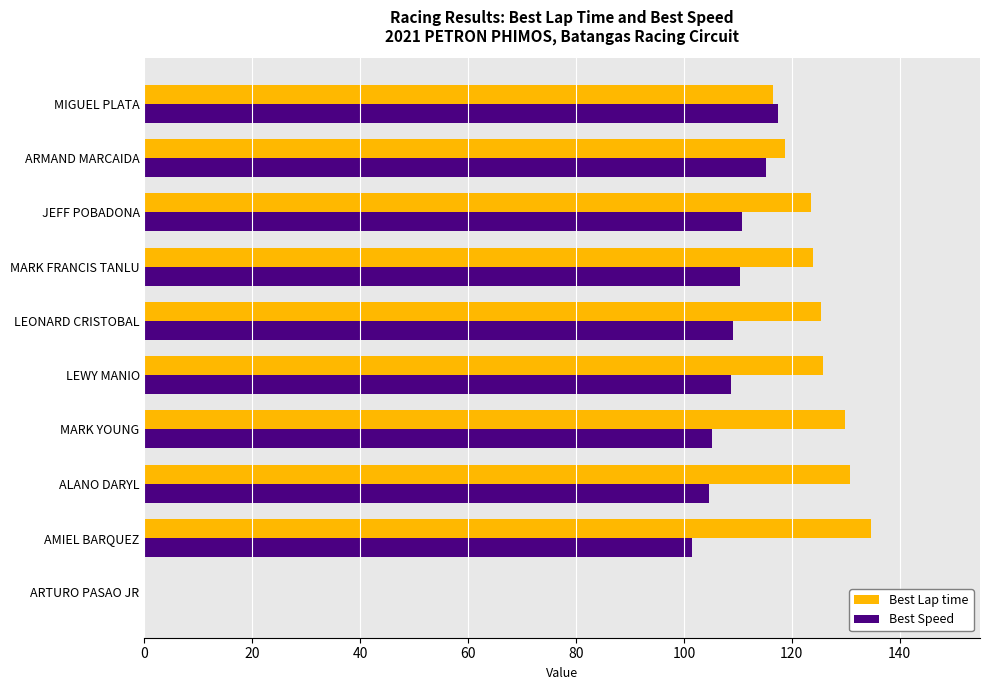

What is the total value across all series at JEFF POBADONA?

234.3